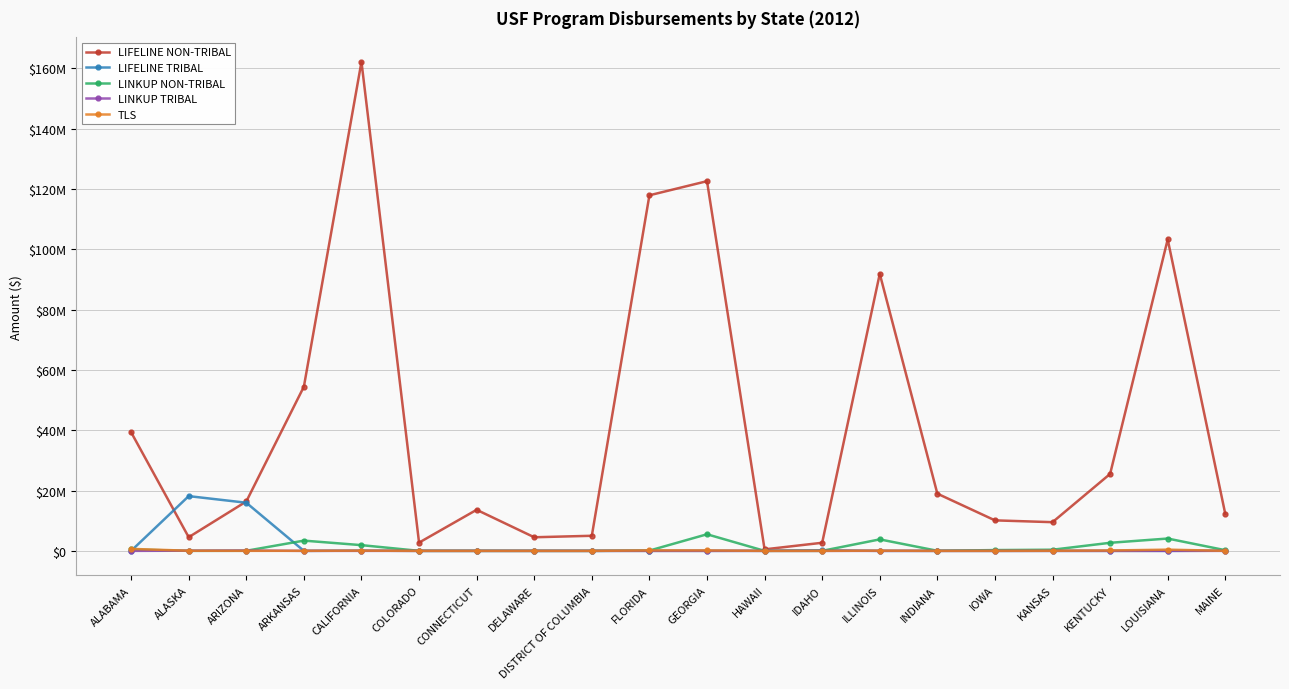

Reading left to right, list all the values displayed in this chart.

LIFELINE NON-TRIBAL: ALABAMA=39323390	ALASKA=4531299	ARIZONA=16366801	ARKANSAS=54428697	CALIFORNIA=162094186	COLORADO=2733961	CONNECTICUT=13614016	DELAWARE=4511300	DISTRICT OF COLUMBIA=5003282	FLORIDA=117864281	GEORGIA=122544702	HAWAII=502237	IDAHO=2685343	ILLINOIS=91832951	INDIANA=18967797	IOWA=10112318	KANSAS=9511177	KENTUCKY=25506540	LOUISIANA=103243293	MAINE=12229452
LIFELINE TRIBAL: ALABAMA=5802	ALASKA=18147884	ARIZONA=15958507	ARKANSAS=693	CALIFORNIA=73004	COLORADO=745	CONNECTICUT=0	DELAWARE=0	DISTRICT OF COLUMBIA=0	FLORIDA=1920	GEORGIA=0	HAWAII=10714	IDAHO=192076	ILLINOIS=0	INDIANA=0	IOWA=267	KANSAS=1682	KENTUCKY=0	LOUISIANA=0	MAINE=57315
LINKUP NON-TRIBAL: ALABAMA=463505	ALASKA=55	ARIZONA=29218	ARKANSAS=3395692	CALIFORNIA=1897470	COLORADO=5603	CONNECTICUT=3000	DELAWARE=504	DISTRICT OF COLUMBIA=53	FLORIDA=94244	GEORGIA=5501788	HAWAII=1921	IDAHO=6176	ILLINOIS=3807608	INDIANA=26832	IOWA=261437	KANSAS=379222	KENTUCKY=2677684	LOUISIANA=4087225	MAINE=221354
LINKUP TRIBAL: ALABAMA=0	ALASKA=57056	ARIZONA=112738	ARKANSAS=0	CALIFORNIA=55	COLORADO=0	CONNECTICUT=0	DELAWARE=0	DISTRICT OF COLUMBIA=0	FLORIDA=0	GEORGIA=0	HAWAII=0	IDAHO=42	ILLINOIS=0	INDIANA=0	IOWA=0	KANSAS=0	KENTUCKY=0	LOUISIANA=0	MAINE=772
TLS: ALABAMA=658088	ALASKA=40827	ARIZONA=11924	ARKANSAS=18861	CALIFORNIA=77547	COLORADO=3095	CONNECTICUT=10	DELAWARE=12	DISTRICT OF COLUMBIA=0	FLORIDA=155272	GEORGIA=147811	HAWAII=281	IDAHO=4347	ILLINOIS=71863	INDIANA=995	IOWA=5060	KANSAS=37845	KENTUCKY=125488	LOUISIANA=406493	MAINE=6714